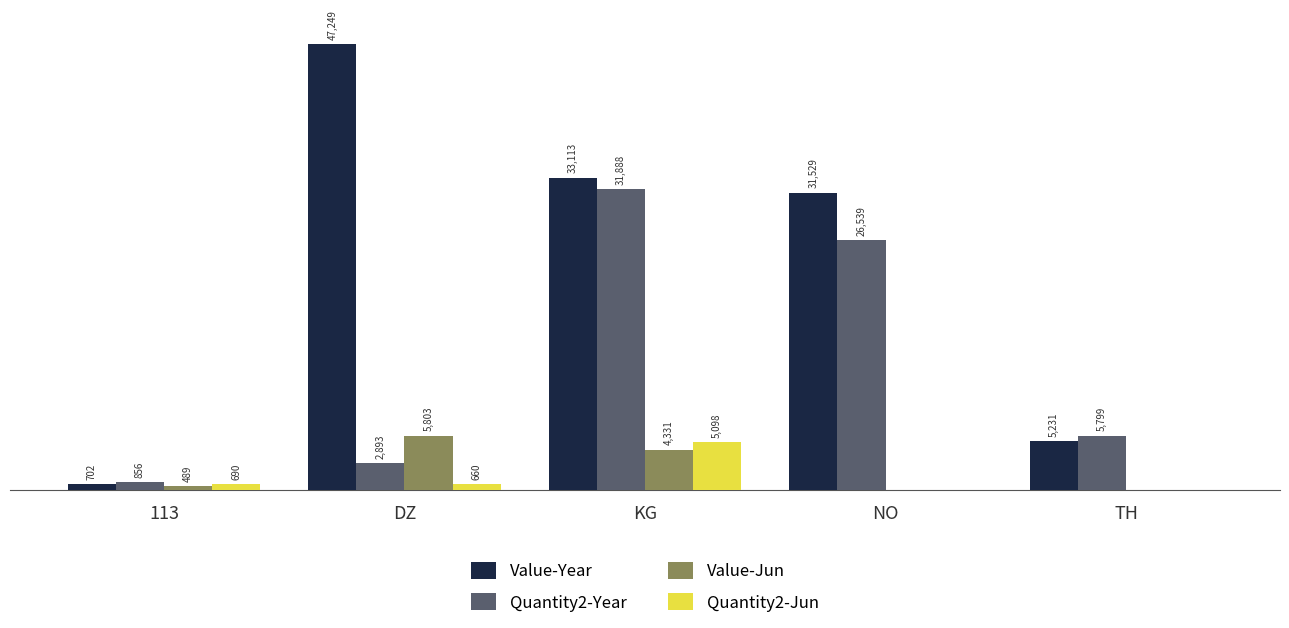

Between 113 and DZ, which series saw the biggest shift?

Value-Year